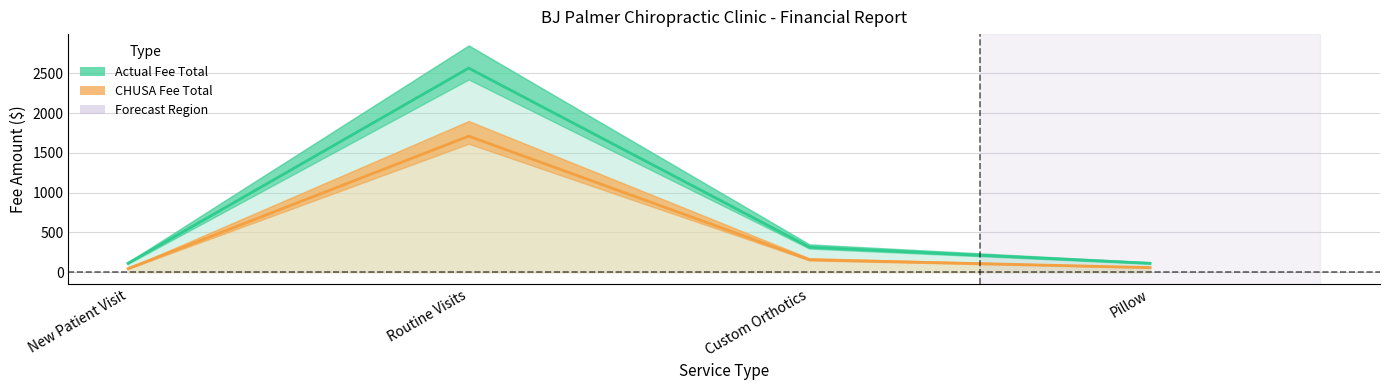

Is the value of CHUSA Fee Total at Pillow greater than the value of Actual Fee Total at Routine Visits?

No